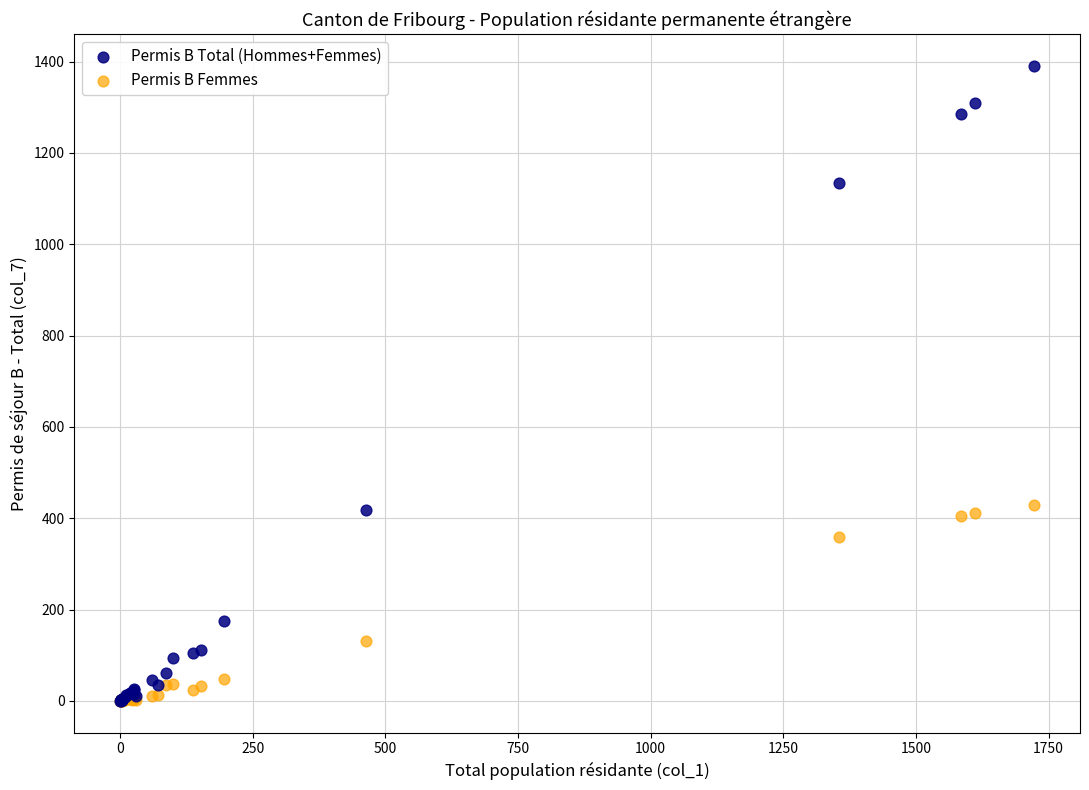

In the Permis B Femmes series, what Y value is closest to 214?

131